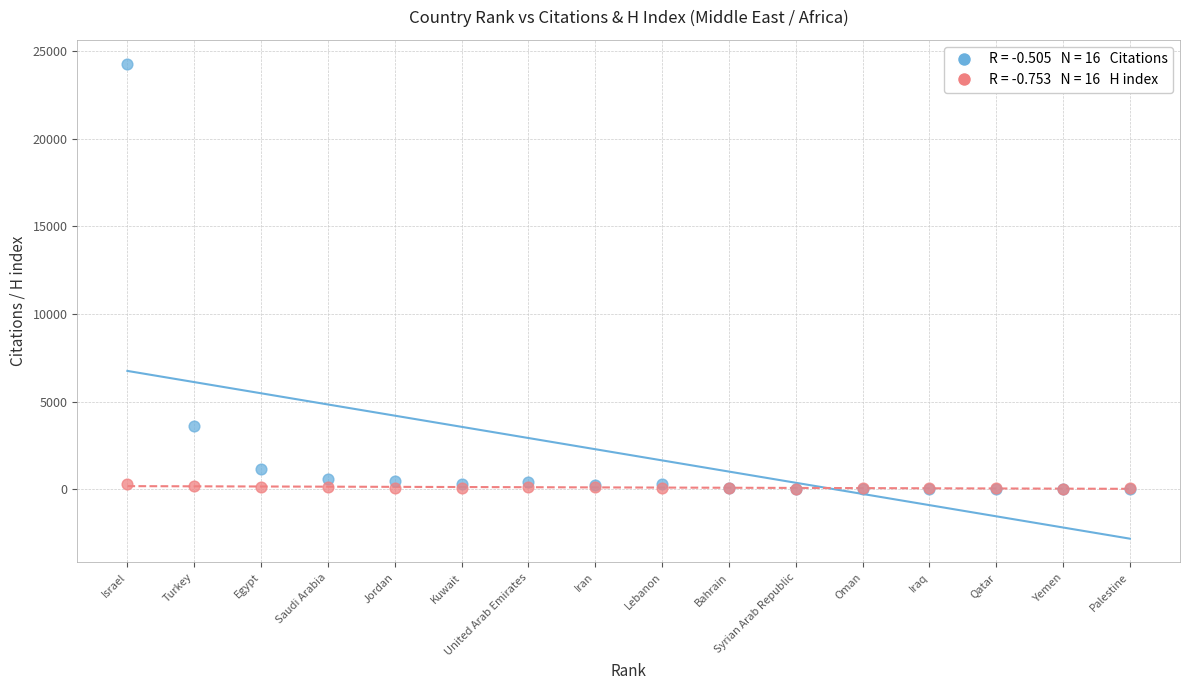

Across all series, what Y value is closest to 12144?

3620